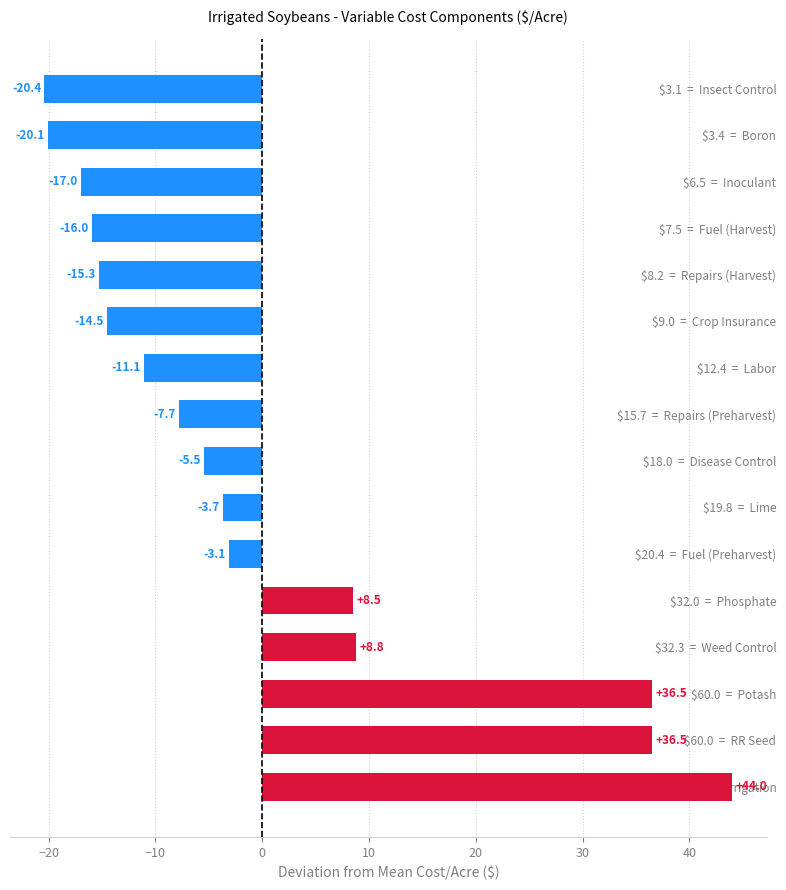

Are the bars horizontal?

Yes